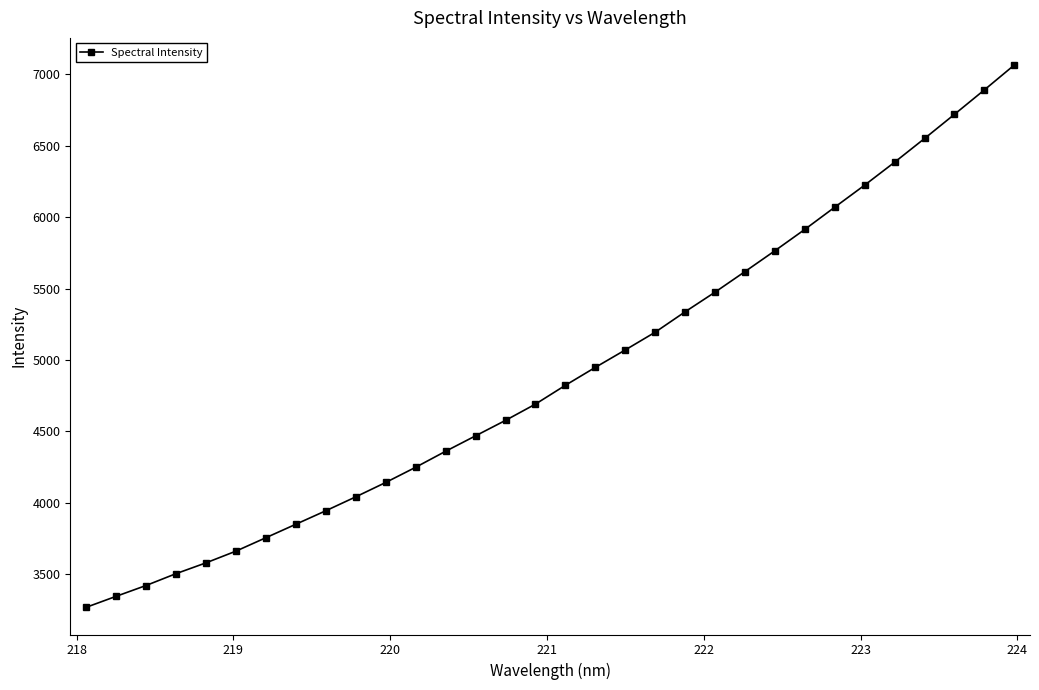

True or false: there are more than 2 points higher than both neighbors.

False